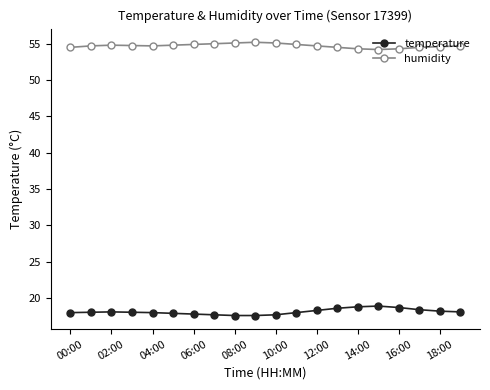

What is the value of the temperature point at the 3rd from the left?

18.1